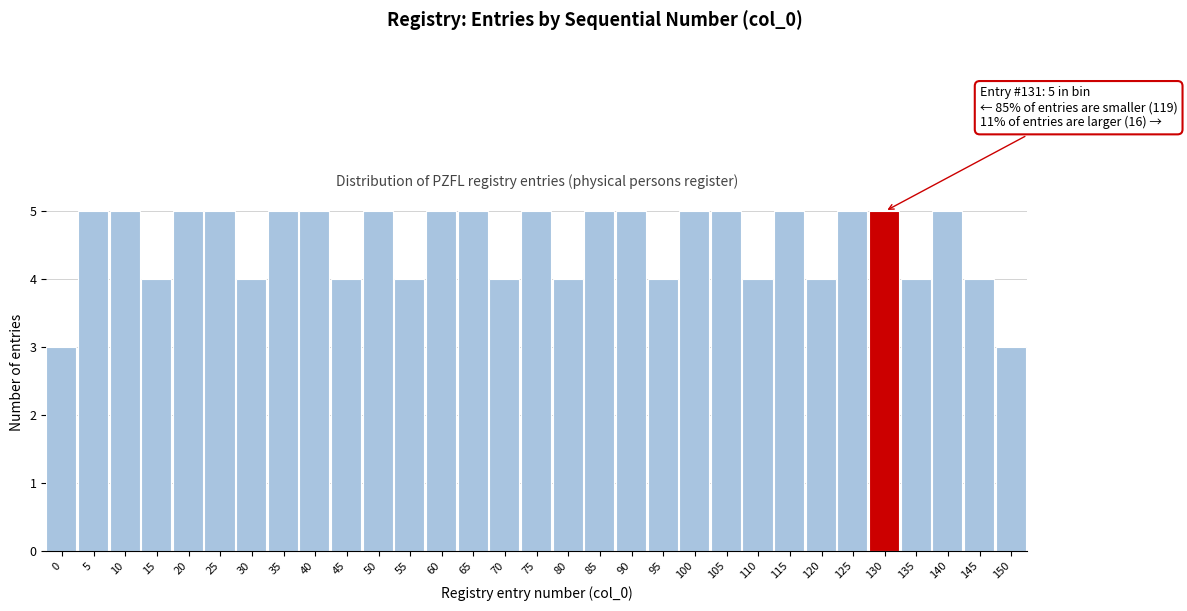

What is the approximate value at 140?

5